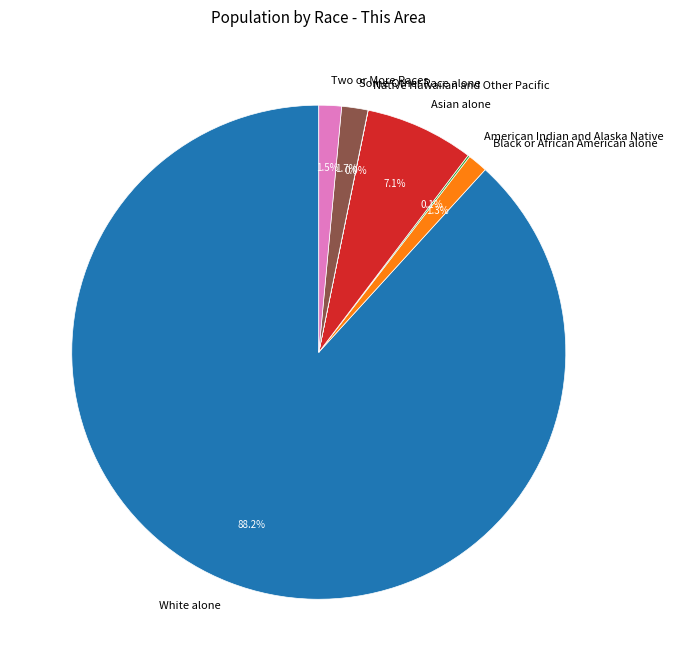

Does any single category account for the majority?

Yes